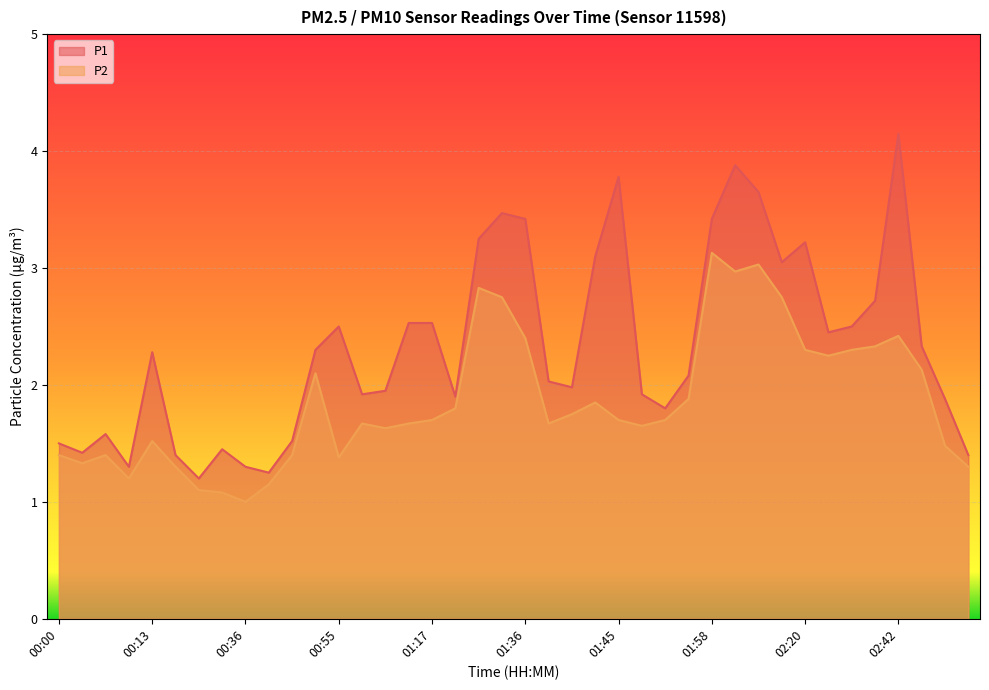

True or false: P1 and P2 cross at least once.

False